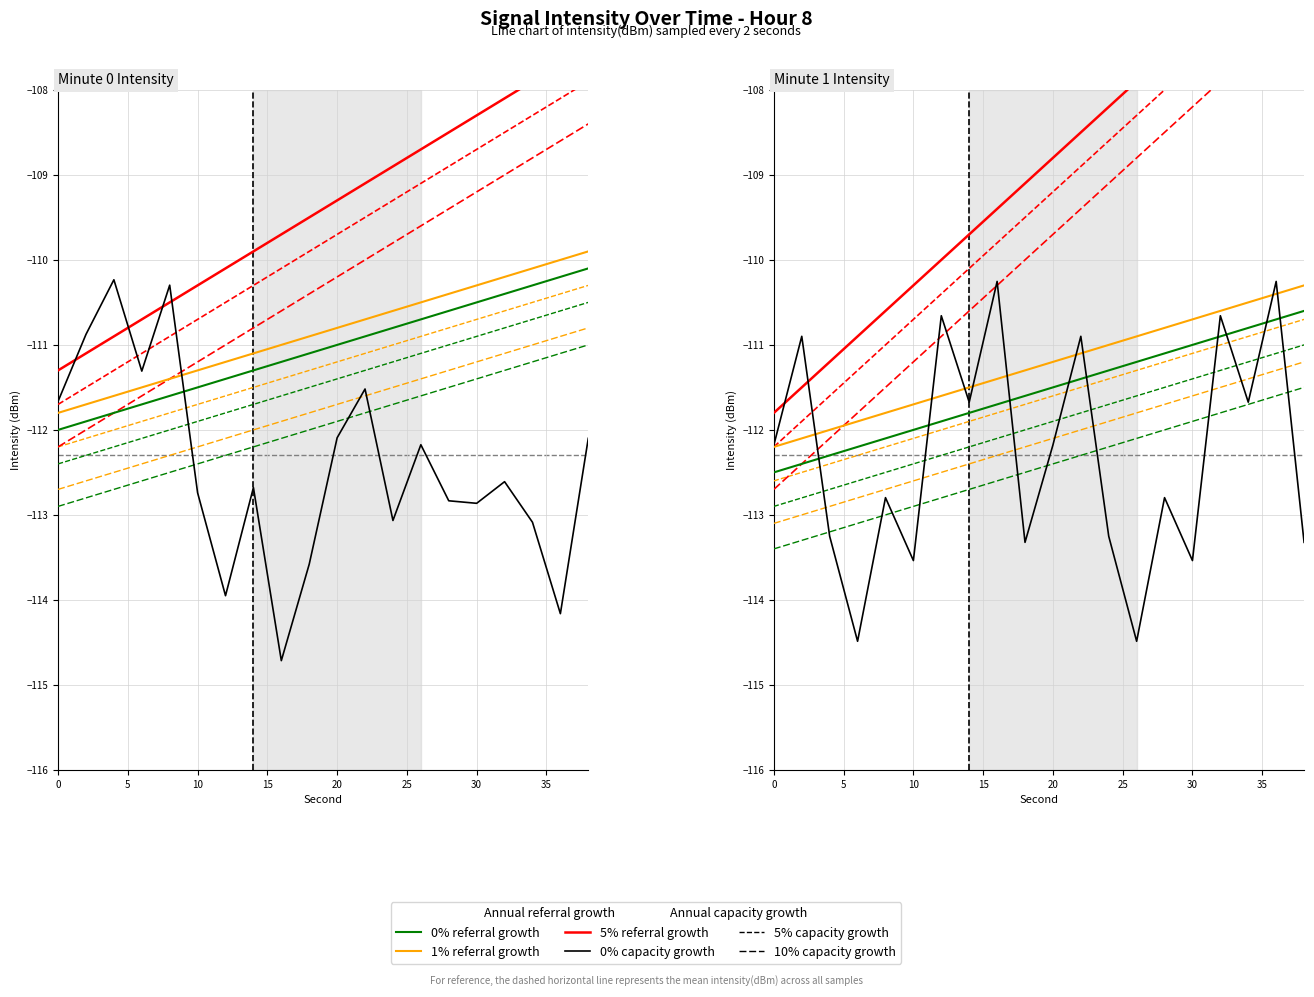

In Minute 0, how many points are lower than both neighbors (excluding endpoints)?

6